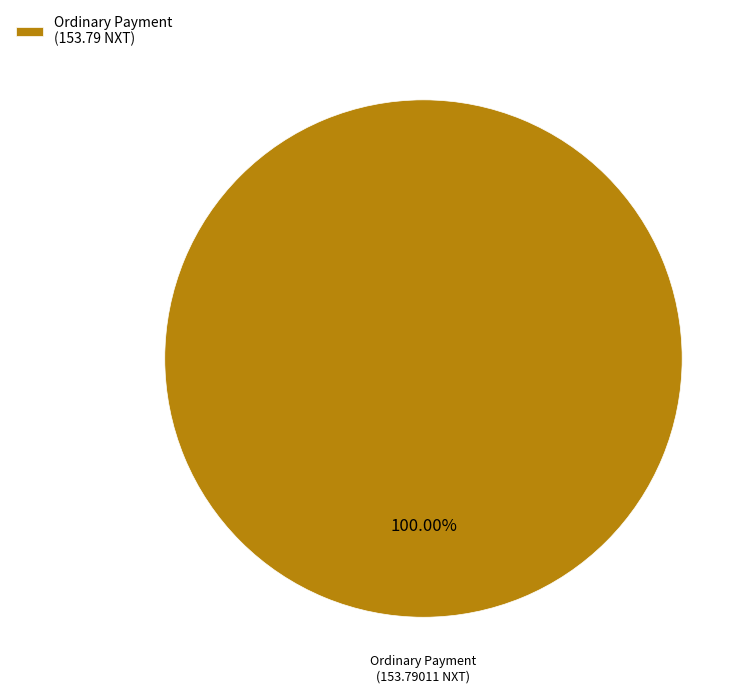

Rank the categories by value from lowest to highest.

Ordinary Payment